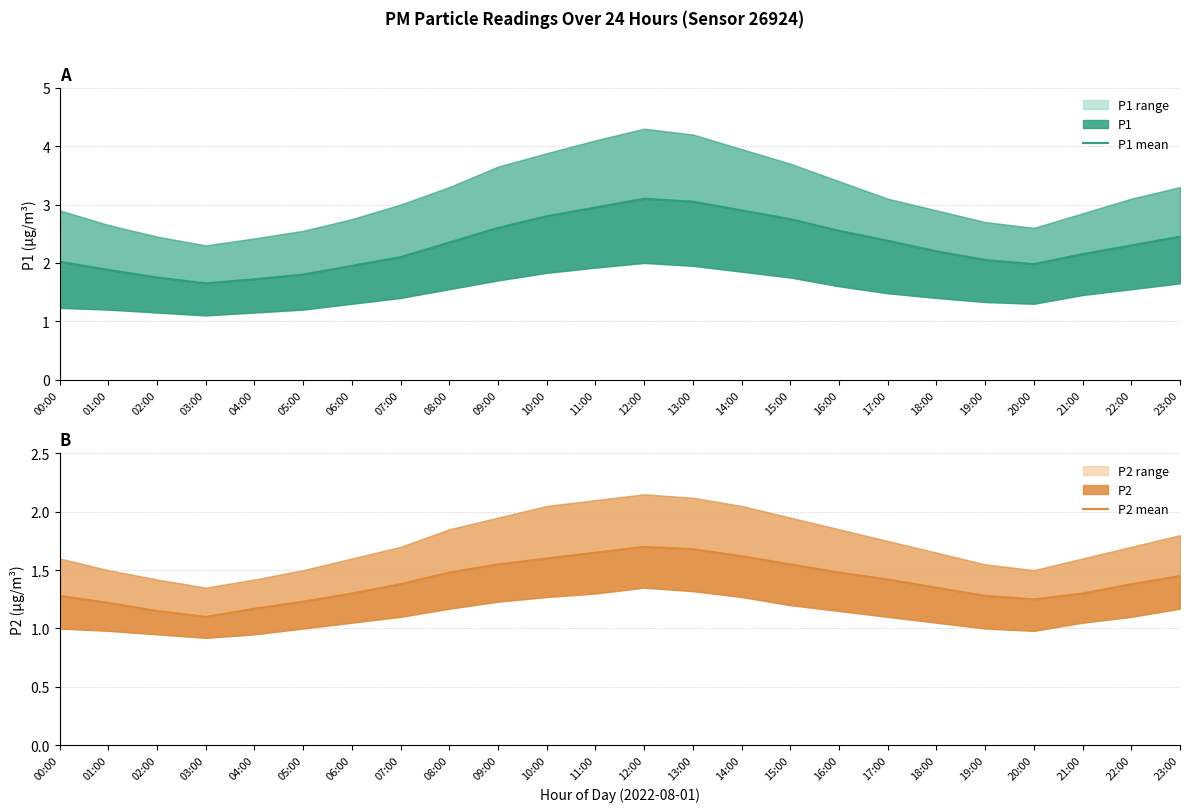

Rank the series by their average value, from lowest to highest.

P2 mean, P1 mean